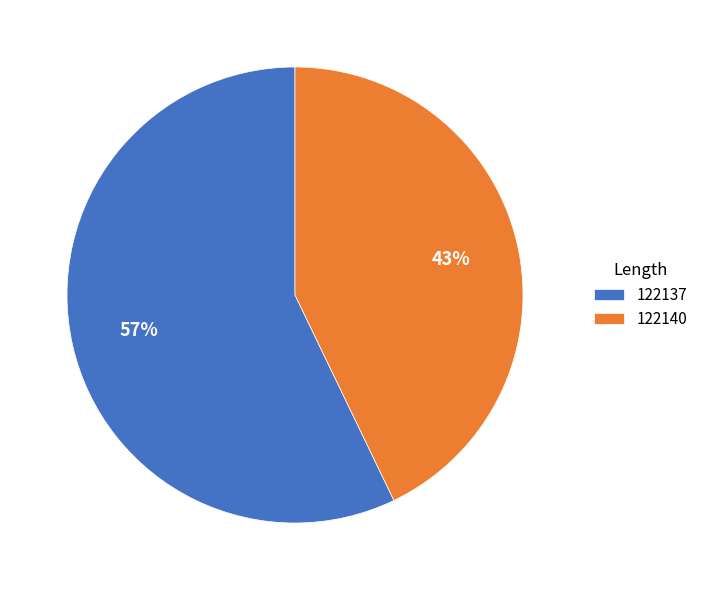

To the nearest percent, what is the difference between the 122137 and 122140 slice percentages?

14%